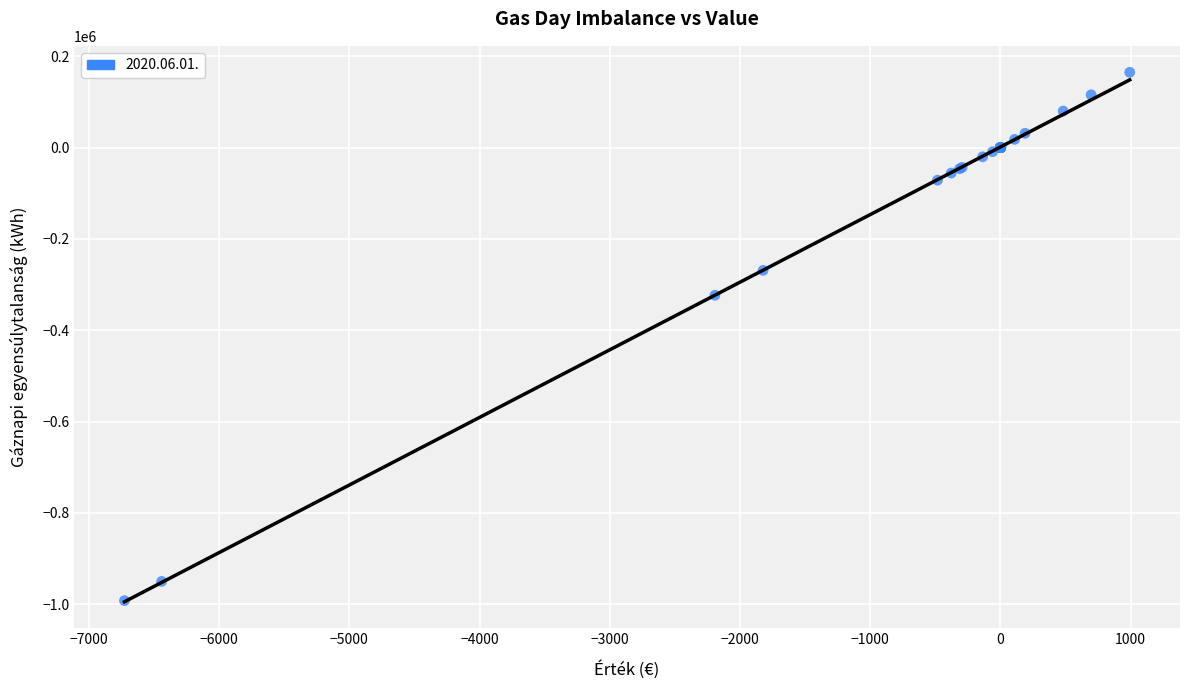

What Y value in the scatter plot is closest to -413582?

-323359